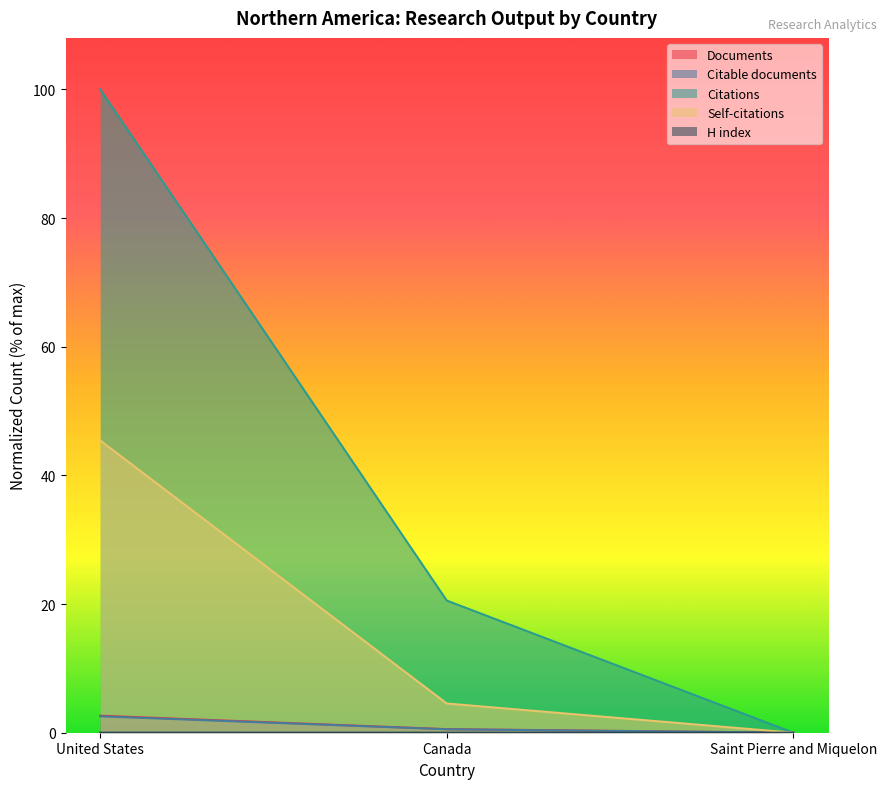

What position from the left is United States?

1